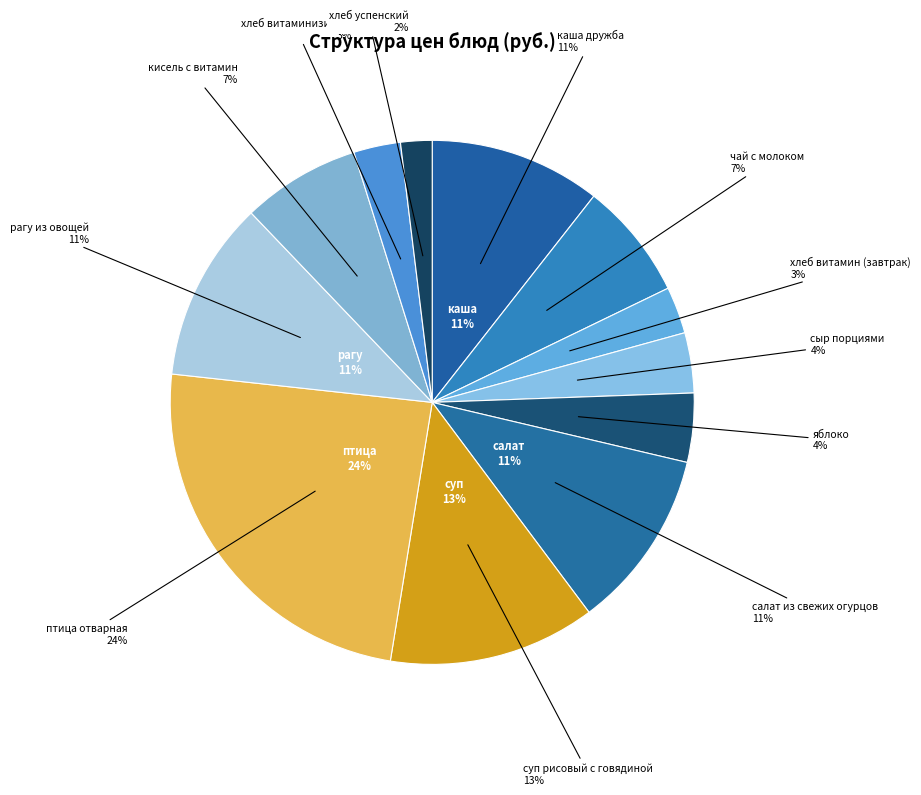

Which category has the biggest portion of the pie?

птица отварная